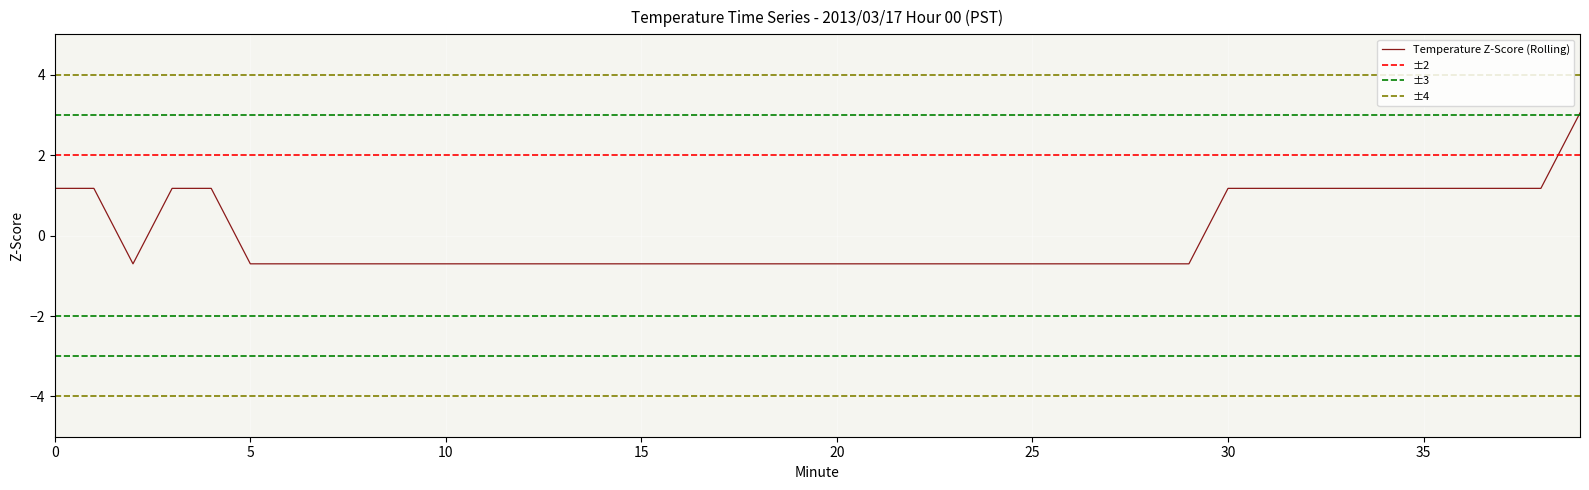

Reading right to left, list all the values displayed in this chart.

3.0	1.2	1.2	1.2	1.2	1.2	1.2	1.2	1.2	1.2	-0.7	-0.7	-0.7	-0.7	-0.7	-0.7	-0.7	-0.7	-0.7	-0.7	-0.7	-0.7	-0.7	-0.7	-0.7	-0.7	-0.7	-0.7	-0.7	-0.7	-0.7	-0.7	-0.7	-0.7	-0.7	1.2	1.2	-0.7	1.2	1.2